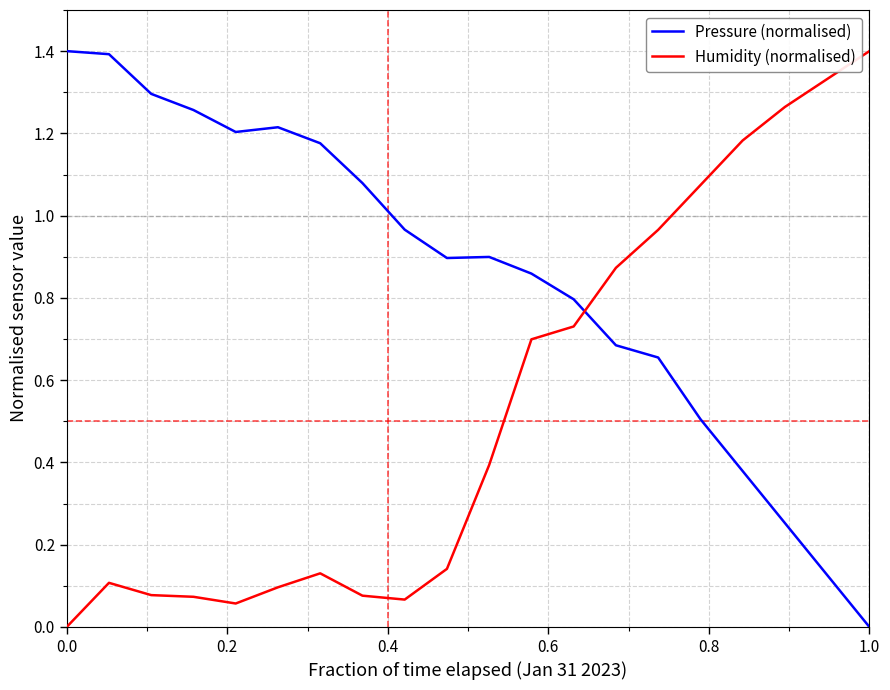

At how many categories does at least one series exceed 0?

20